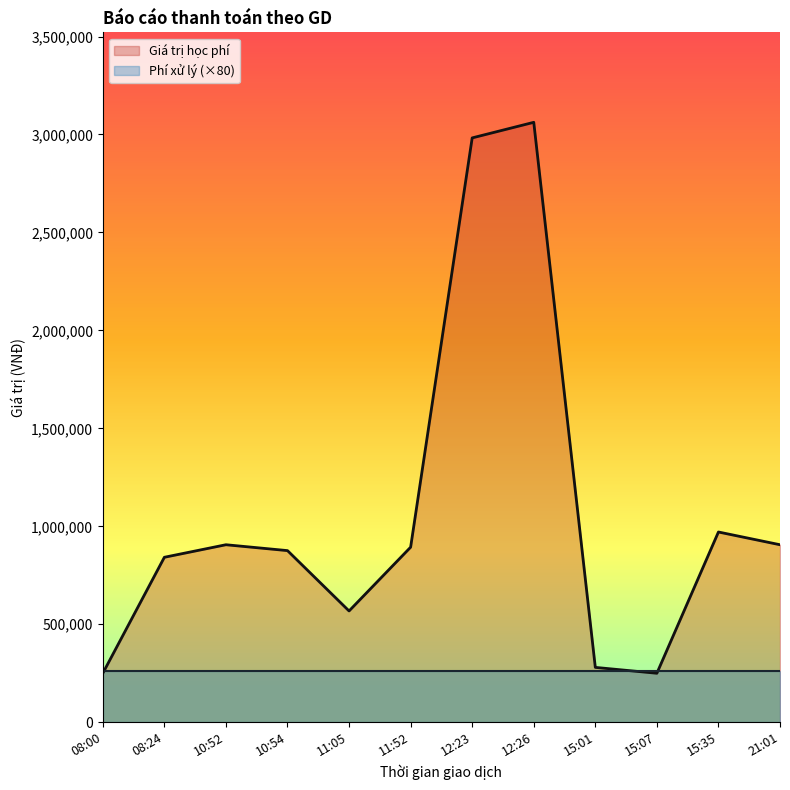

Reading right to left, list all the values displayed in this chart.

906000	971000	250000	280000	3062000	2982500	893500	568000	876000	906000	842000	250000